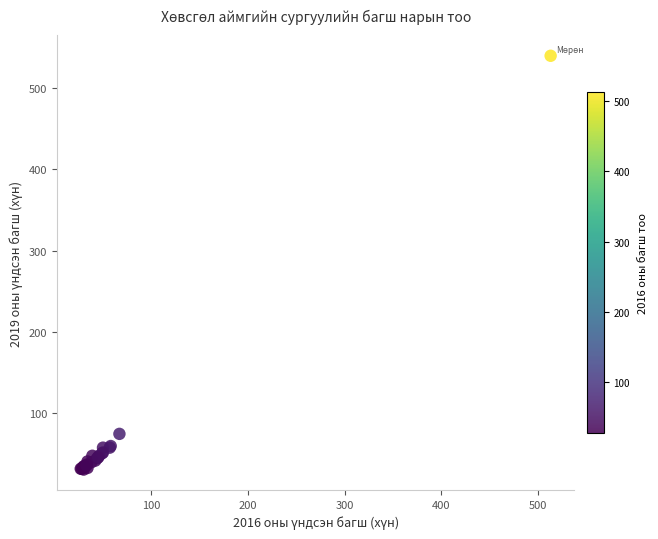

What Y value in the scatter plot is closest to 285?

74